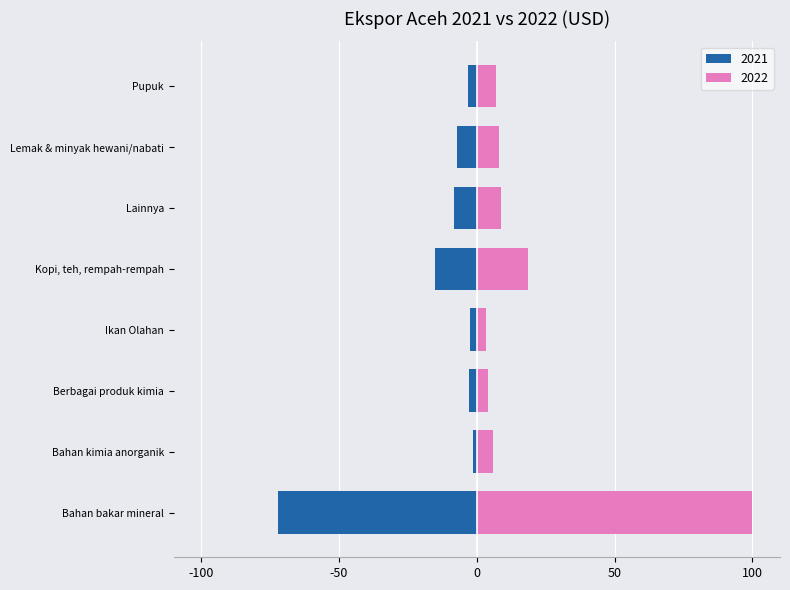

Is the value of 2021 at Bahan bakar mineral greater than the value of 2022 at Kopi, teh, rempah-rempah?

No